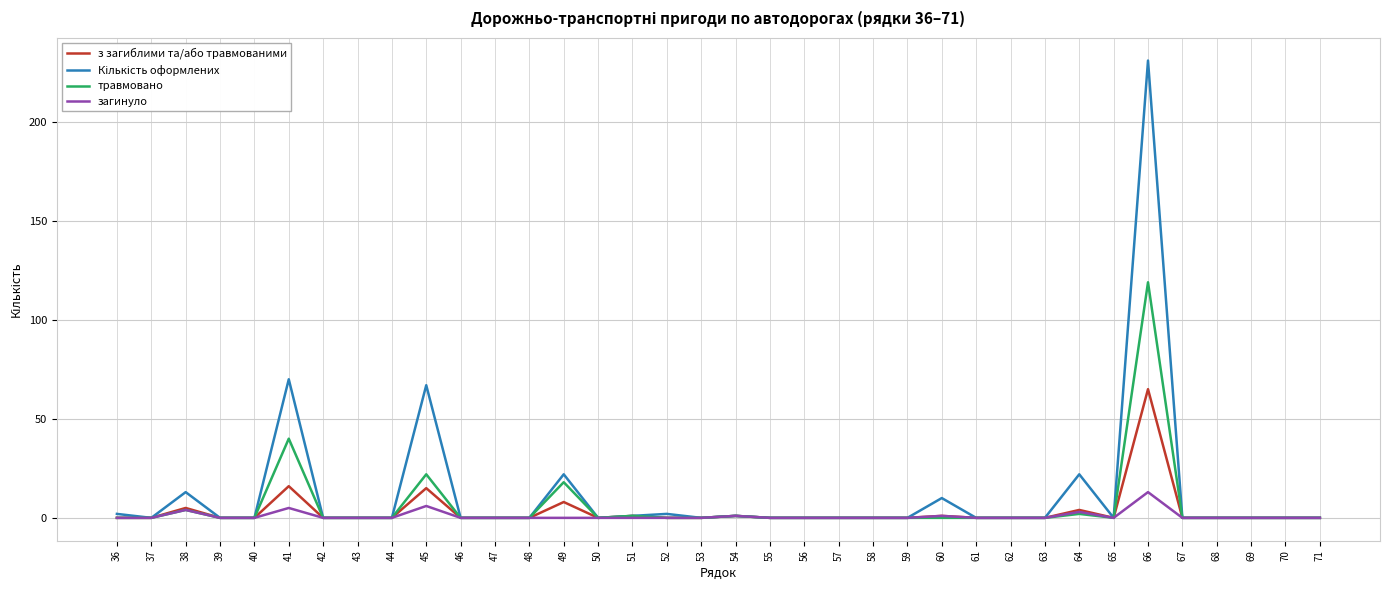

What is the maximum value for травмовано?

119